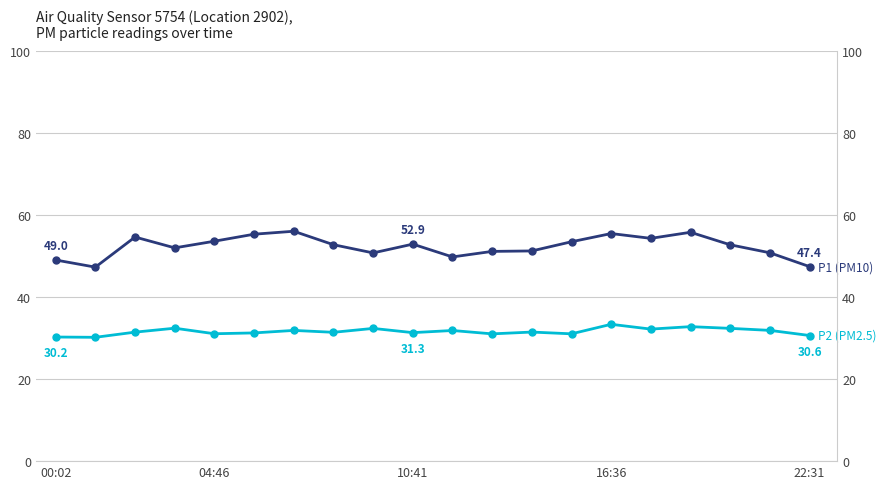

What is the lowest value of the P1 (PM10) series?

47.3